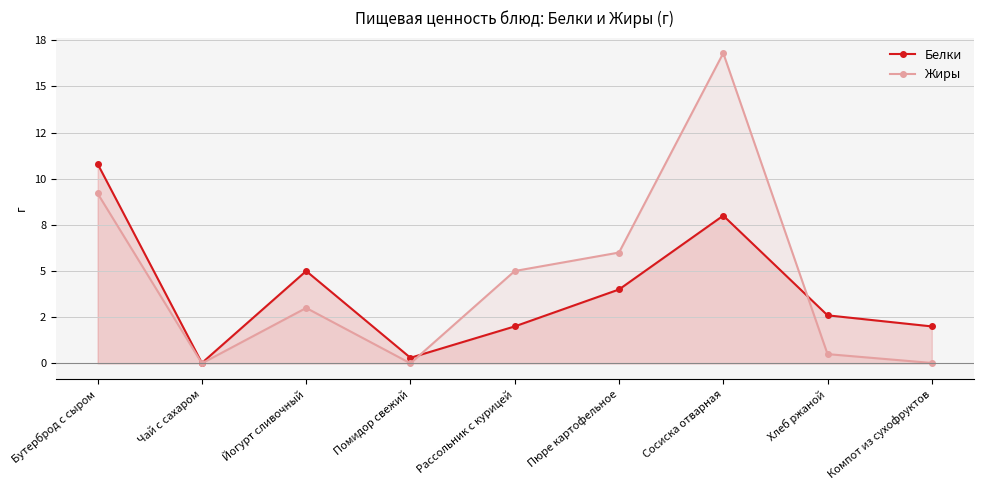

At which label does Жиры first exceed 3?

Бутерброд с сыром